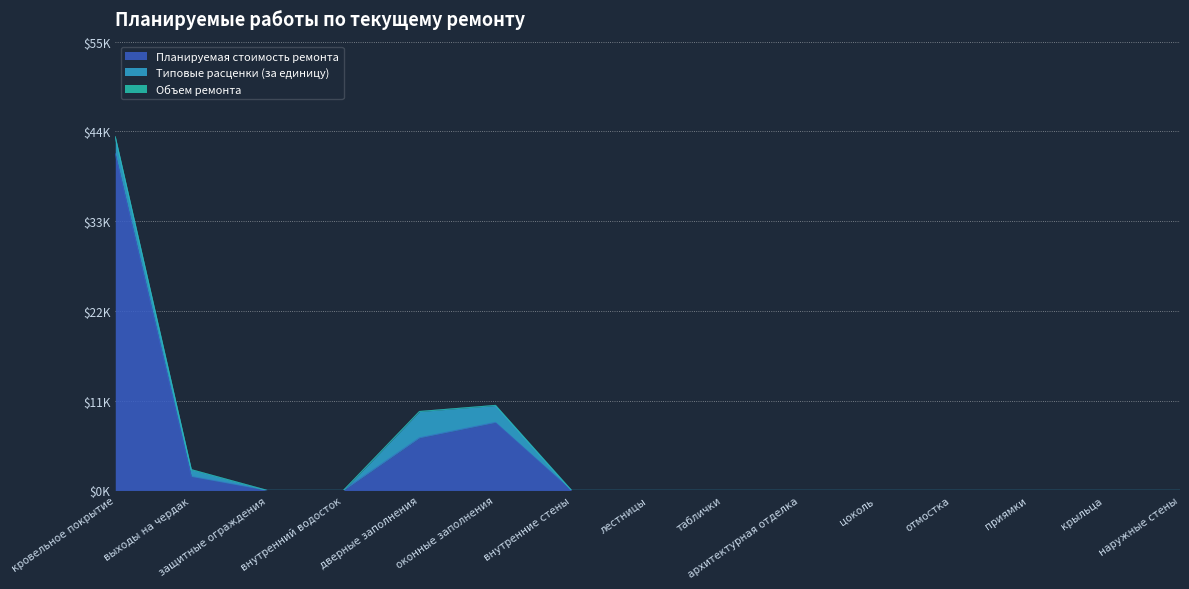

Does the chart display data point markers on the line(s)?

No